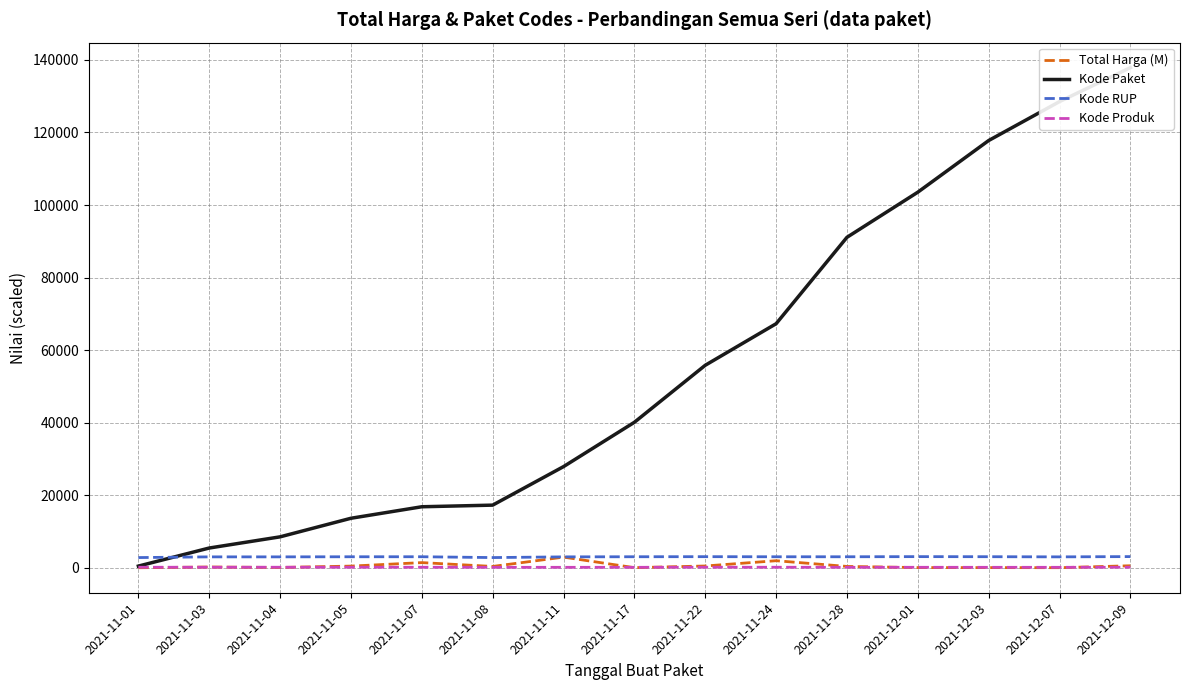

What is the difference between the highest and lowest values at 2021-11-07?

16674.8